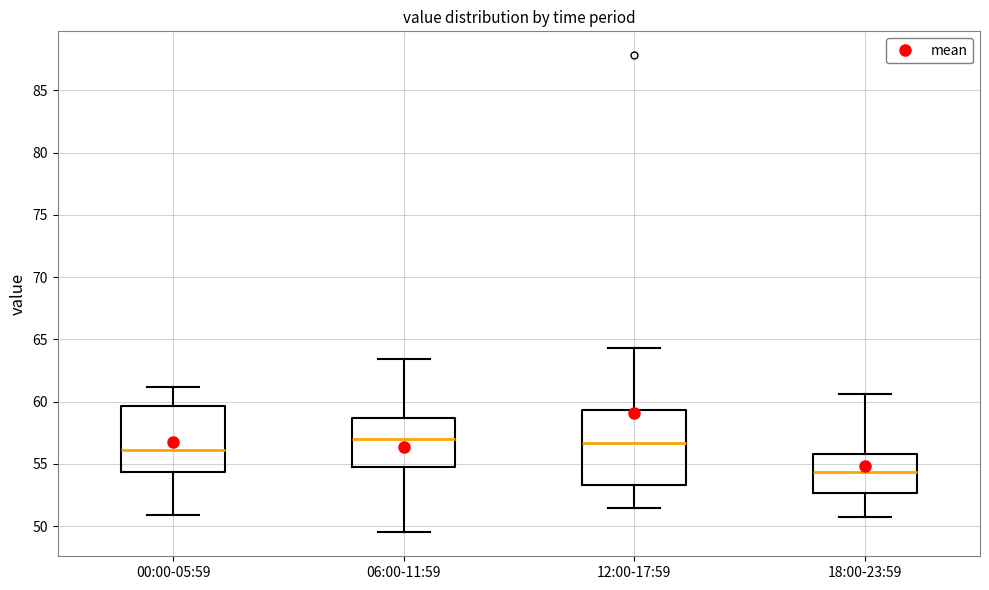

Which box is the tallest, from its lower edge to its upper edge?

12:00-17:59